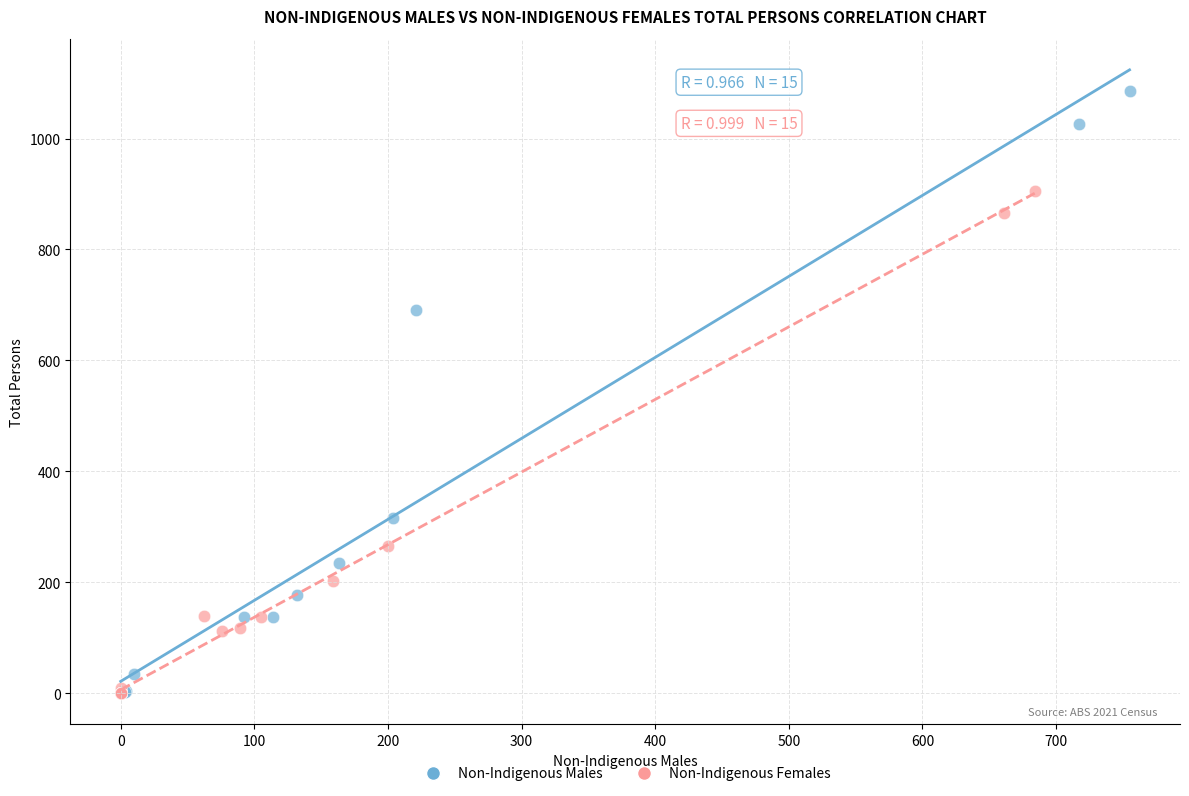

What are all the series names shown in the legend?

Non-Indigenous Males, Non-Indigenous Females